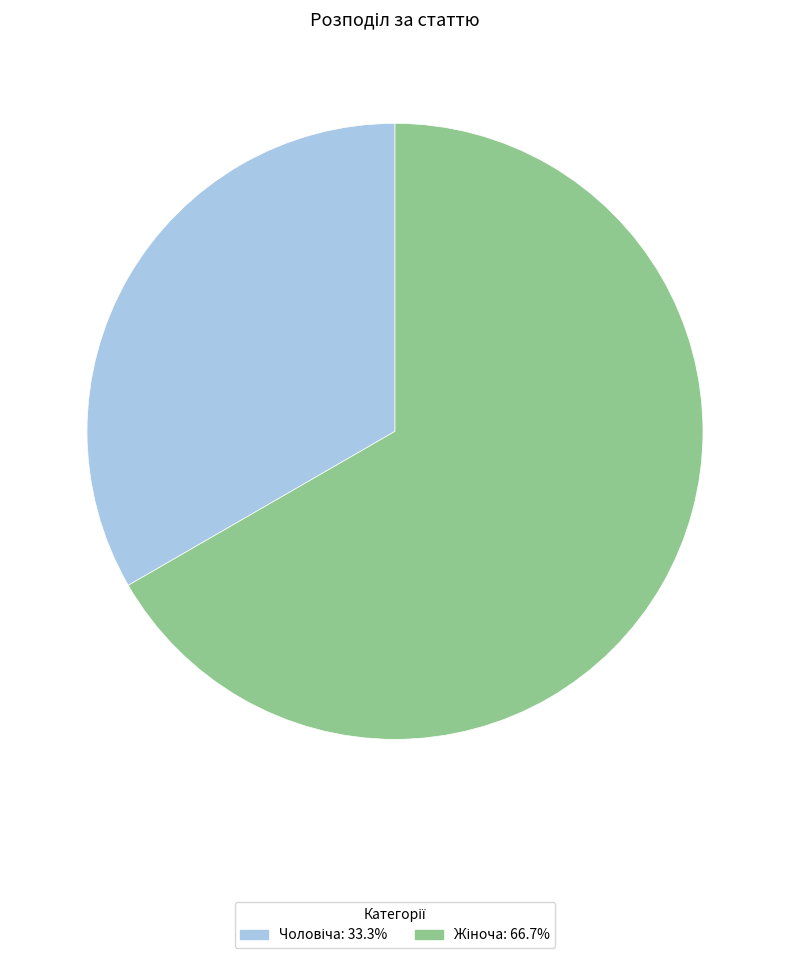

Does any single category account for the majority?

Yes